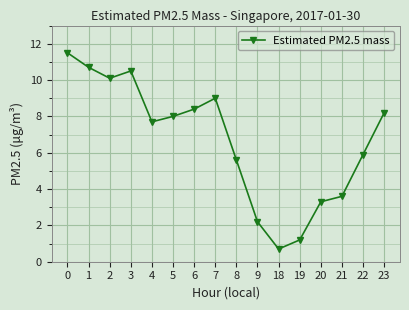

Reading left to right, list all the values displayed in this chart.

0=11.5	1=10.7	2=10.1	3=10.5	4=7.7	5=8.0	6=8.4	7=9.0	8=5.6	9=2.2	18=0.7	19=1.2	20=3.3	21=3.6	22=5.9	23=8.2